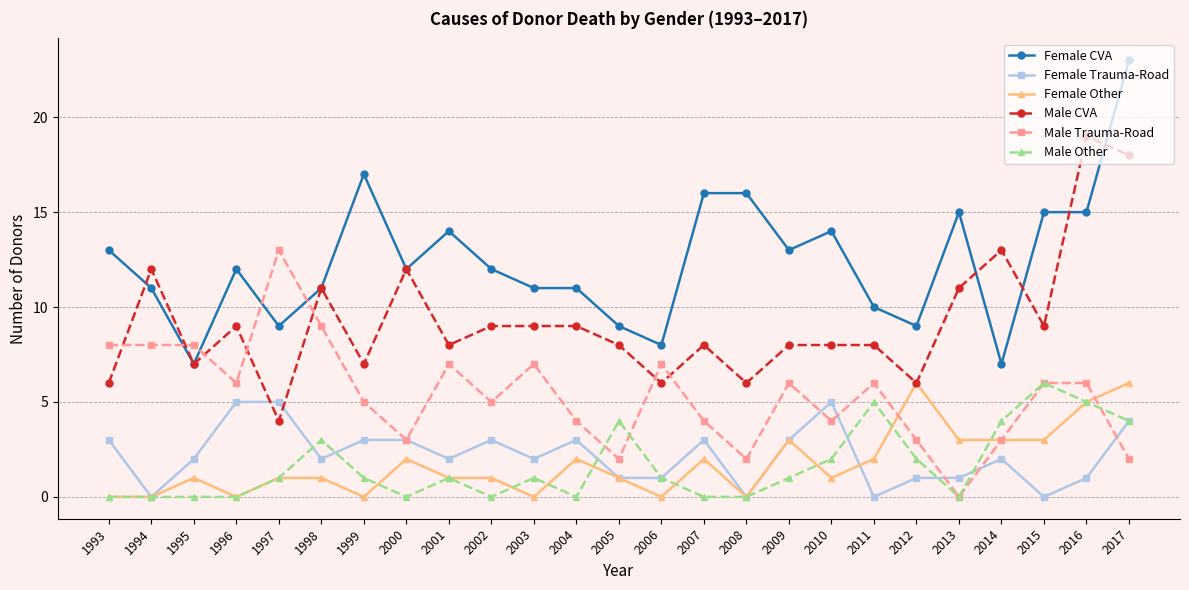

Which category has the highest value in the Female CVA series?

2017